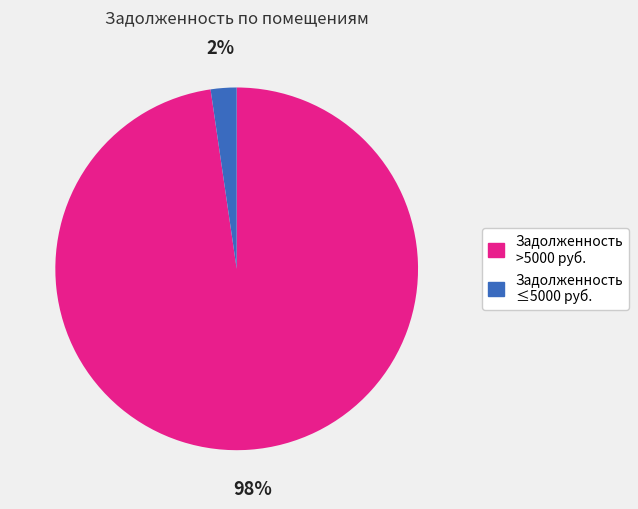

Is there any slice that represents more than half of the pie?

Yes